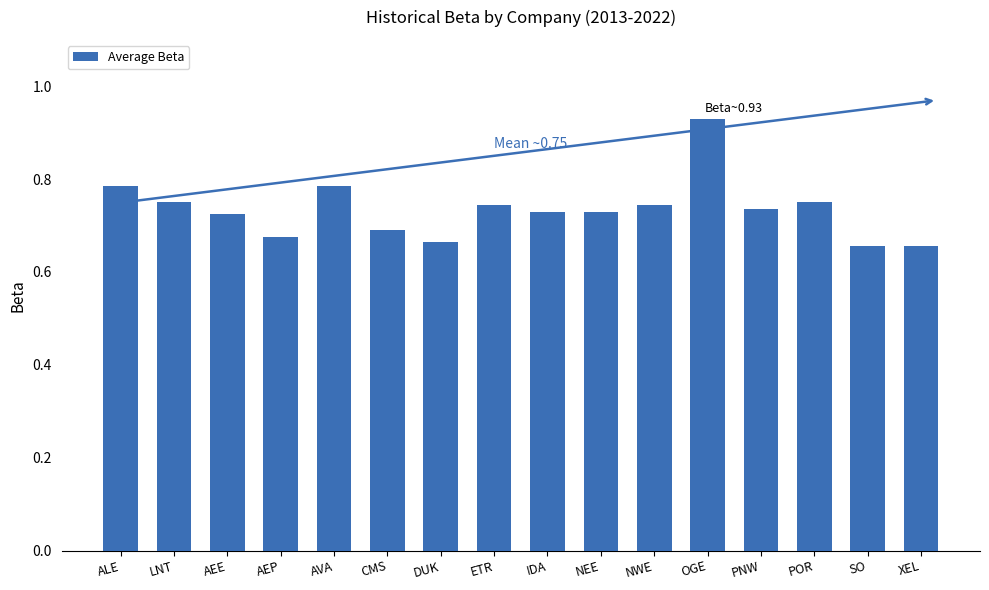

What is the label of the 13th bar from the right?

AEP